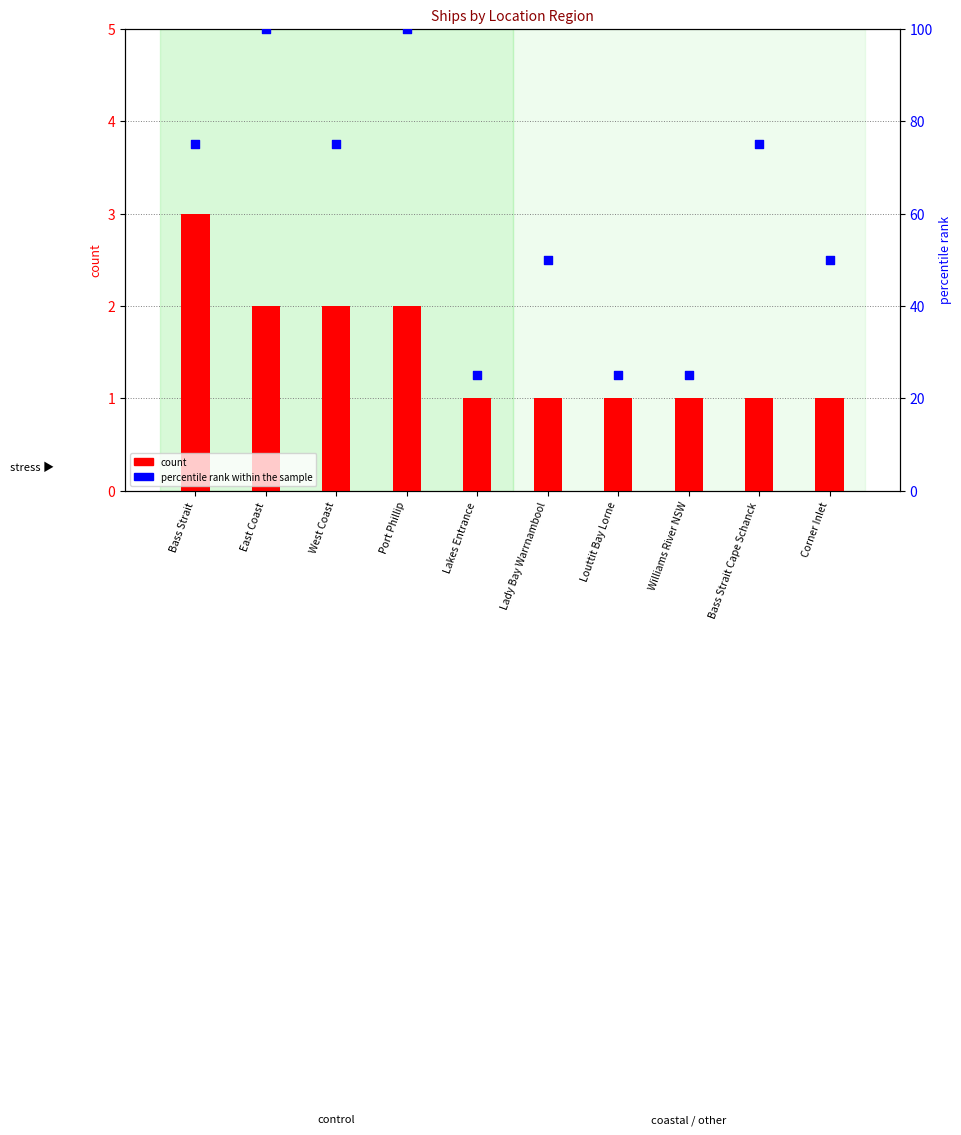

Which series has the largest Y range (max minus min)?

percentile rank within the sample